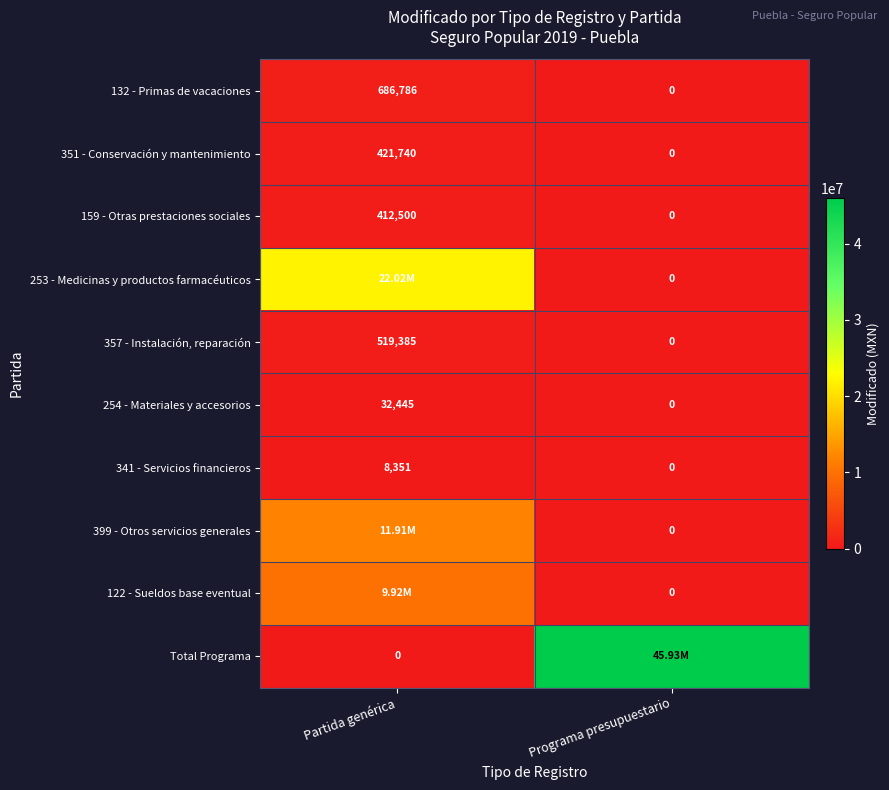

At which label is 341 - Servicios financieros closest to 4175?

Programa presupuestario